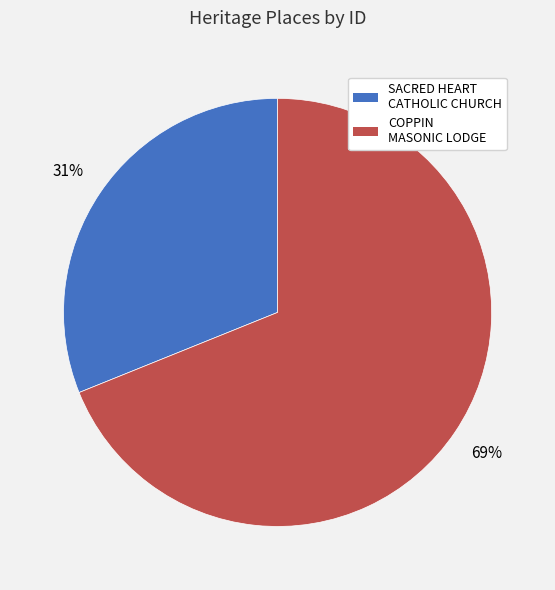

Is there a majority slice in this chart?

Yes